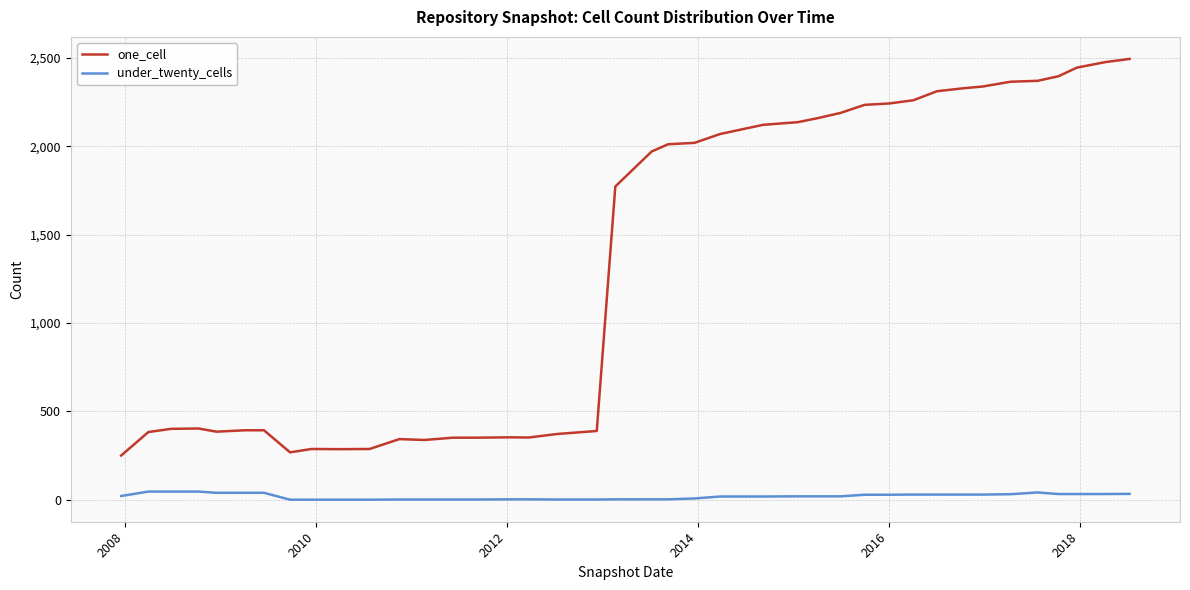

Which series has the largest range (max minus min)?

one_cell